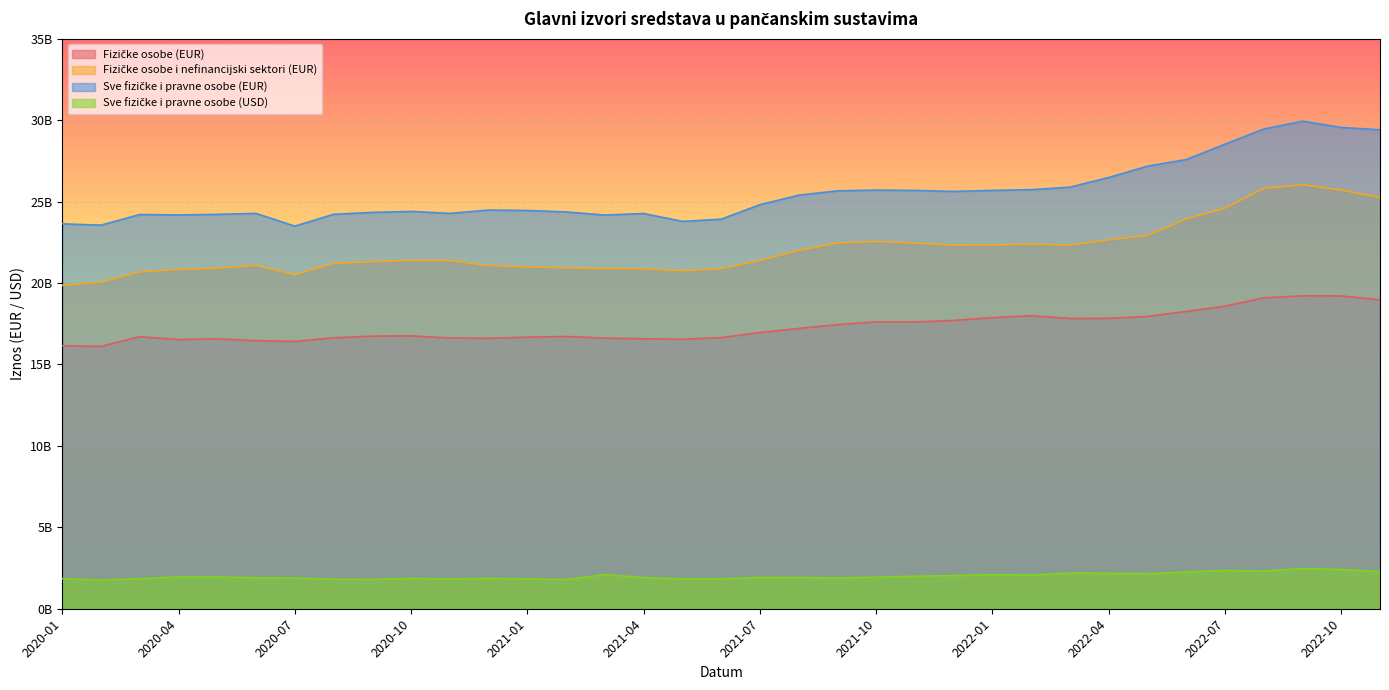

What is the value of the Sve fizičke i pravne osobe (EUR) point at the 28th from the left?

26477185069.4